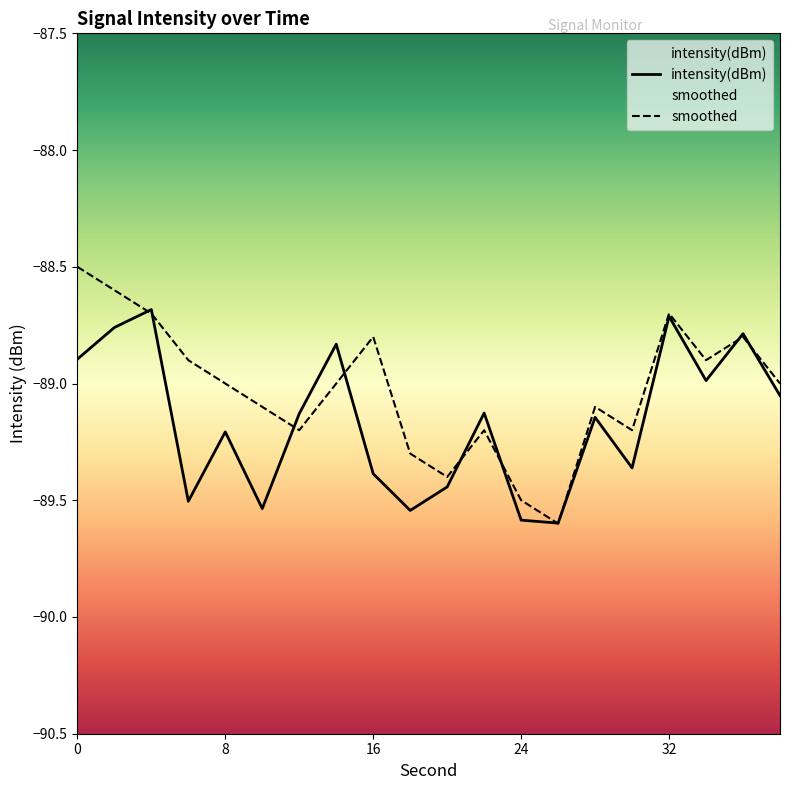

What is the maximum value for intensity(dBm)?

-88.7